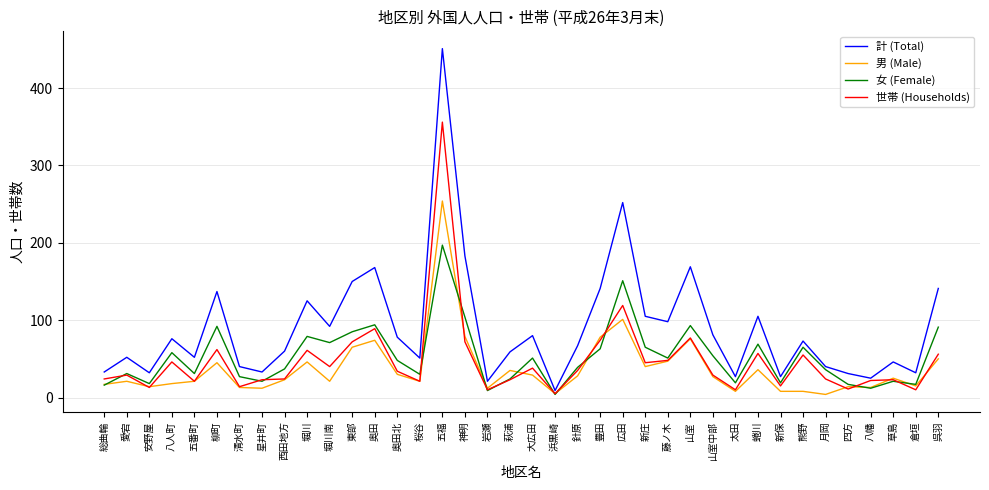

The 男 (Male) series shows 47 at 藤ノ木. True or false?

True